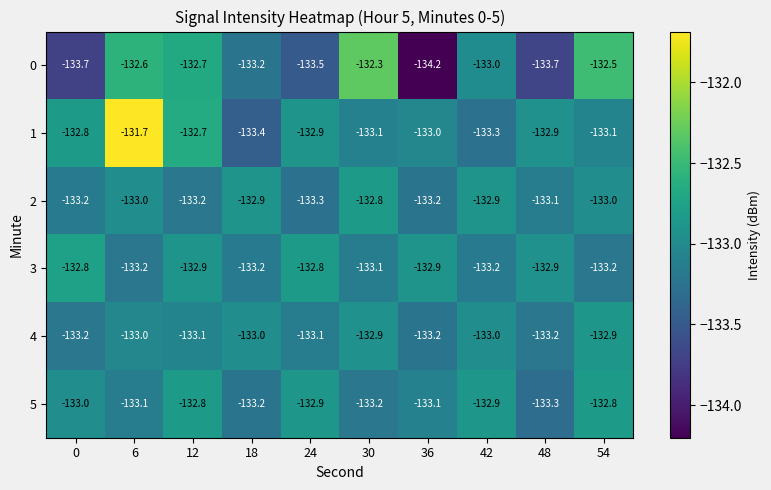

The 2 series shows -196.3 at 24. True or false?

False